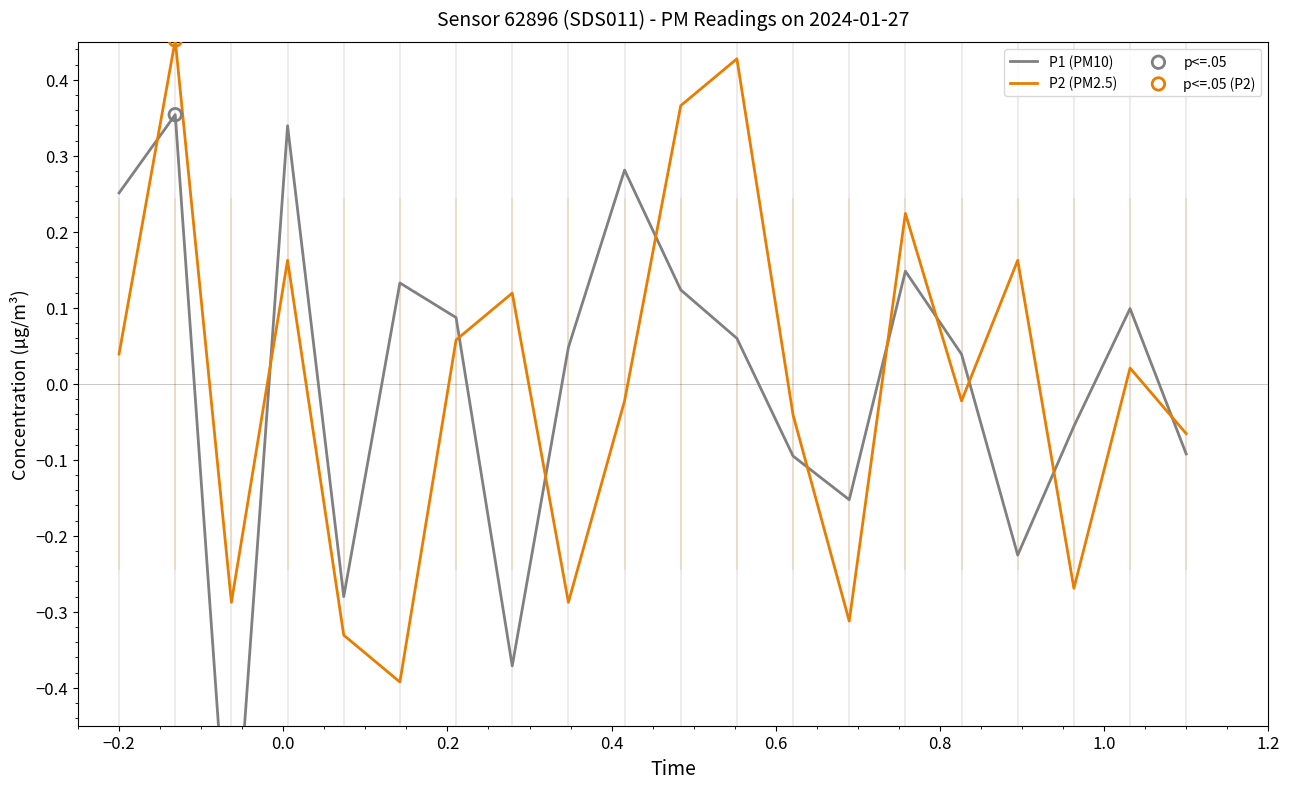

What are all the series names shown in the legend?

P1 (PM10), P2 (PM2.5)